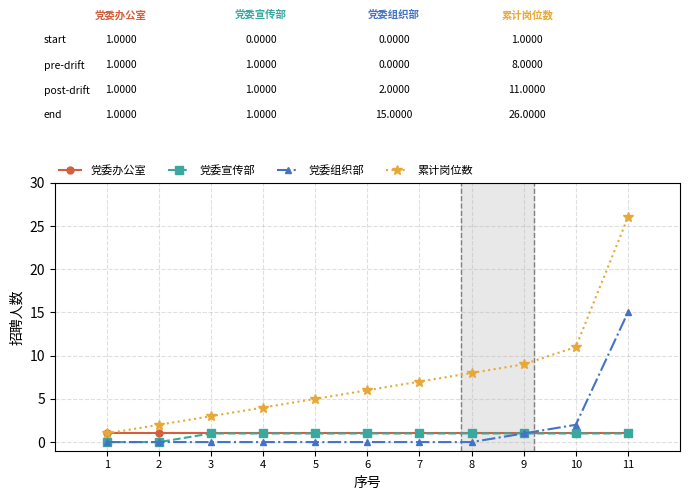

At which category is the sum across all series the highest?

11